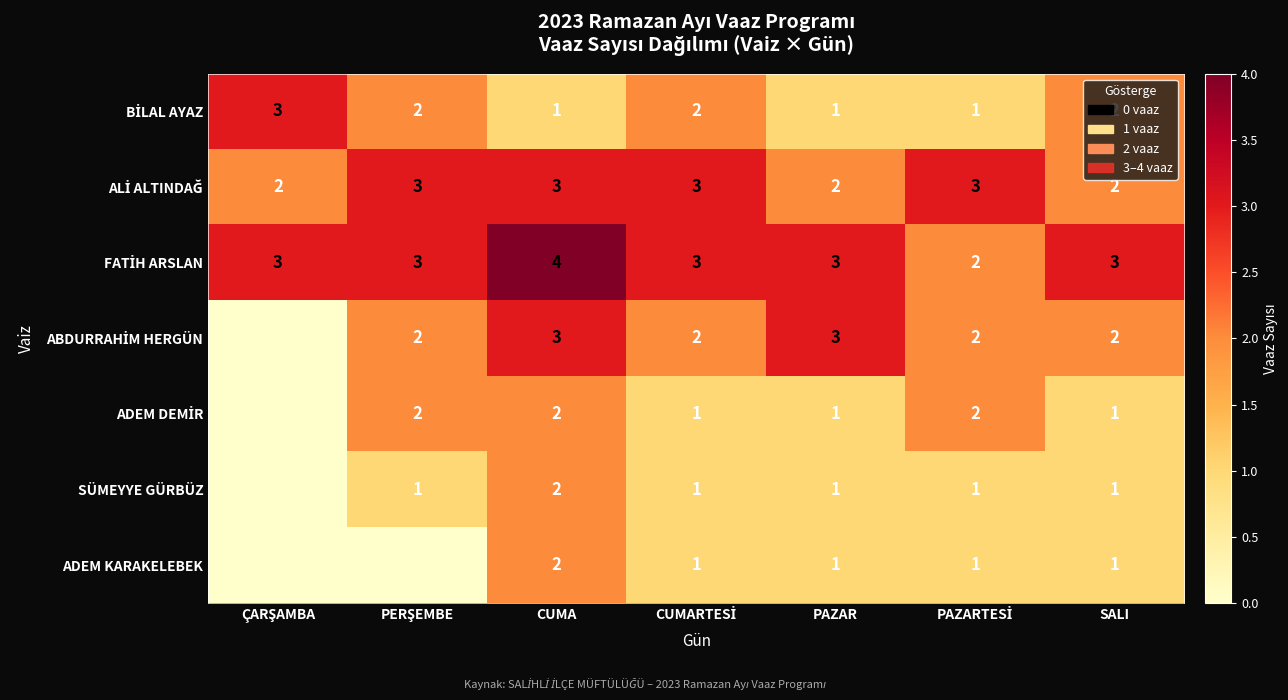

The SÜMEYYE GÜRBÜZ series shows 1 at PAZAR. True or false?

True